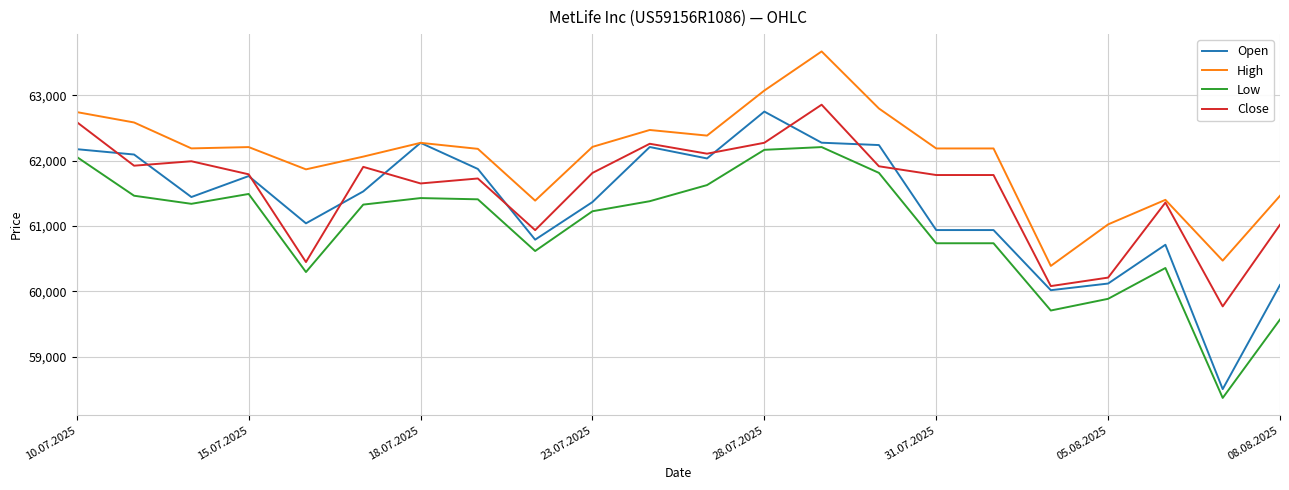

What is the lowest value of the Close series?

59769